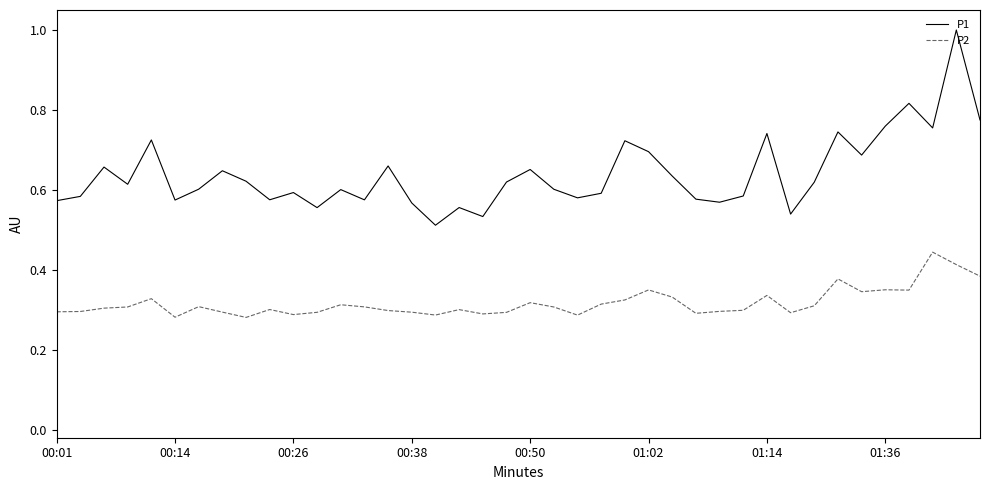

How many distinct data groups are displayed?

2